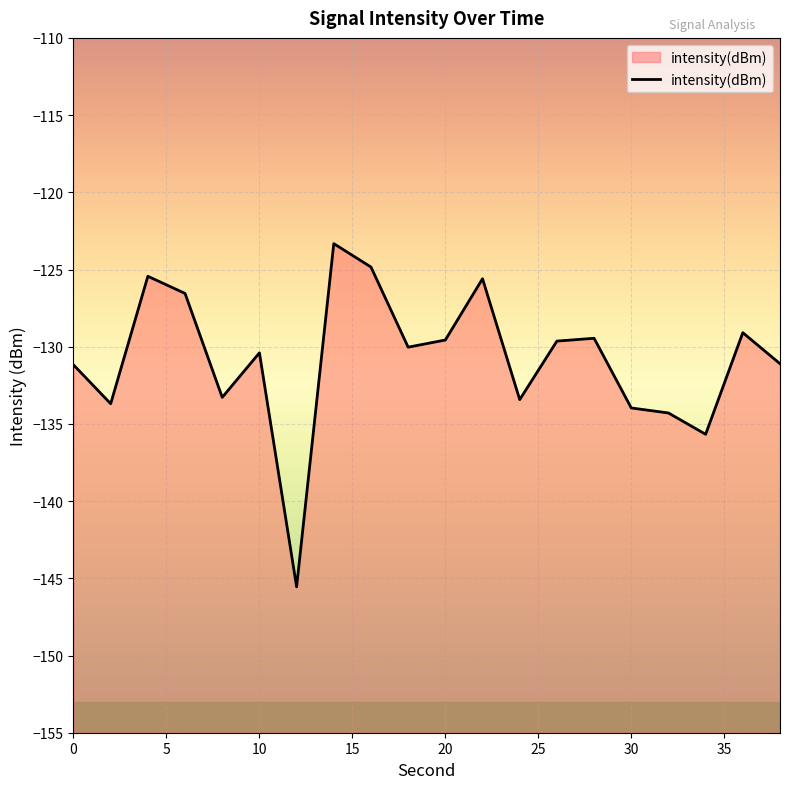

How many points are lower than both their immediate neighbors (excluding endpoints)?

6